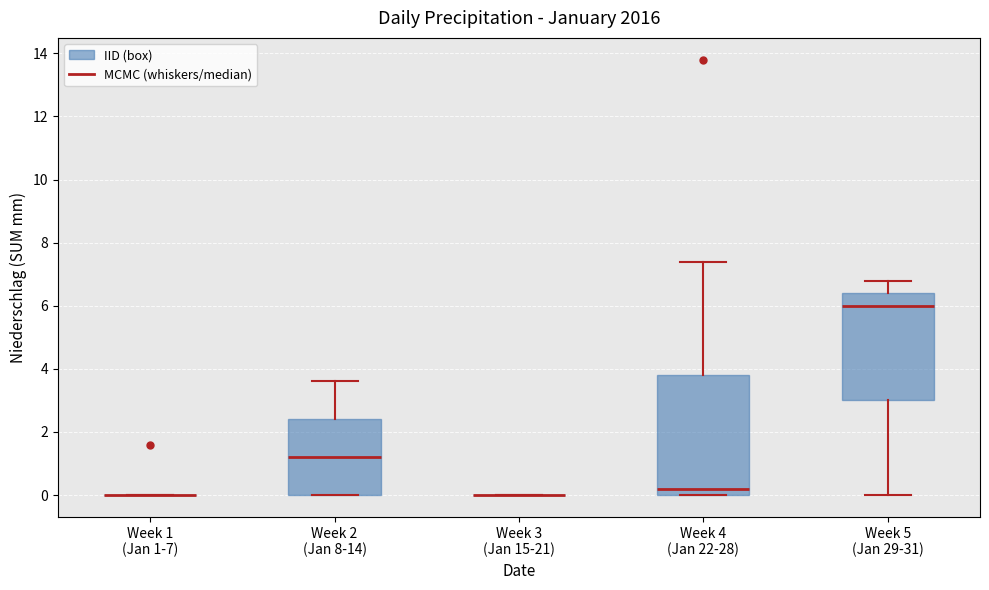

Which box is the tallest, from its lower edge to its upper edge?

Week 4 (Jan 22-28)